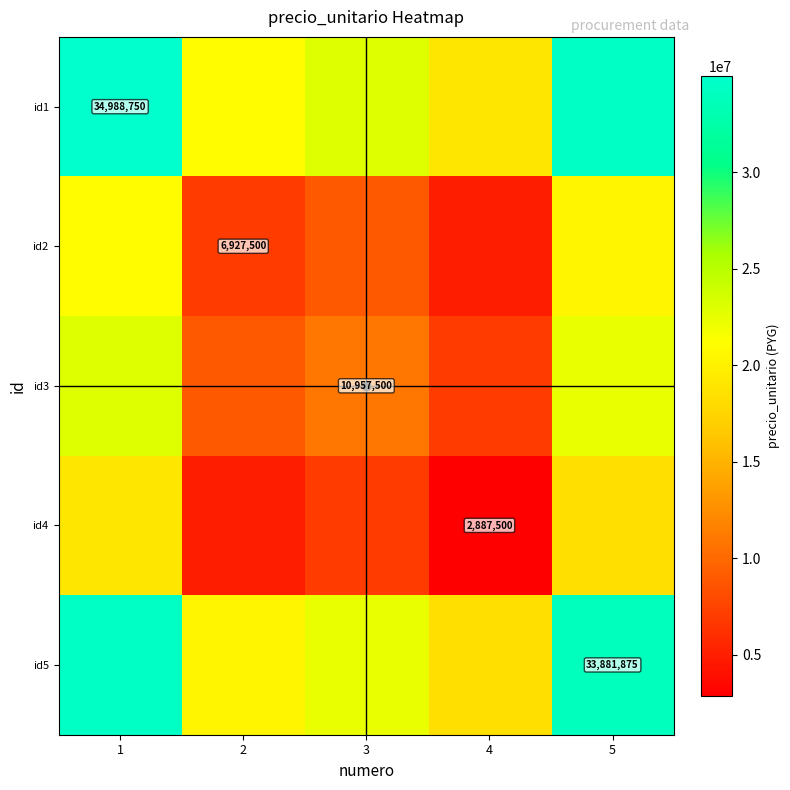

At which category is the sum across all series the highest?

1